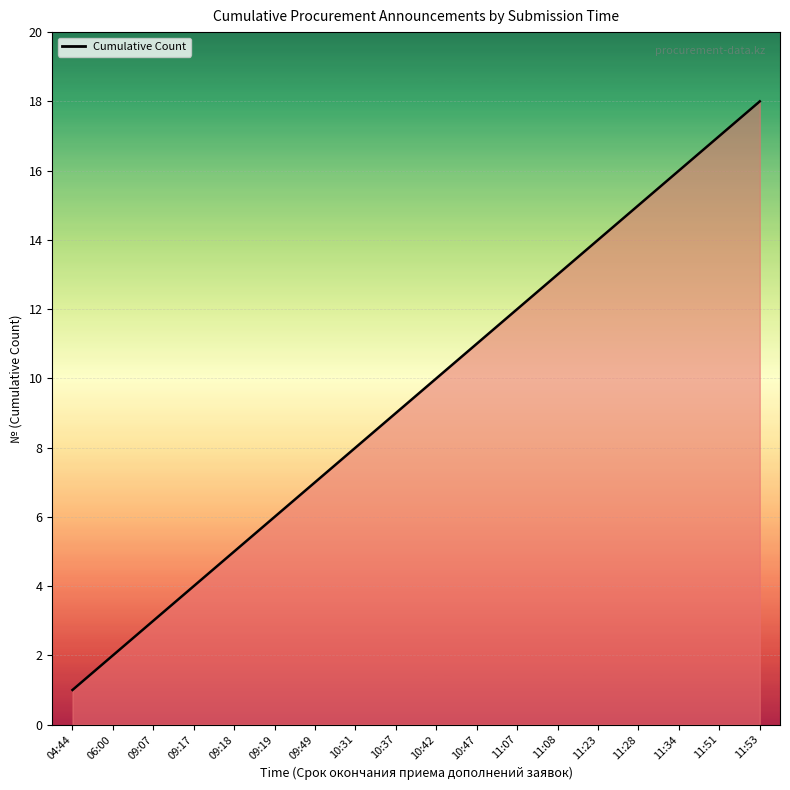

What is the sum of the values at 09:49 and 11:53?

25